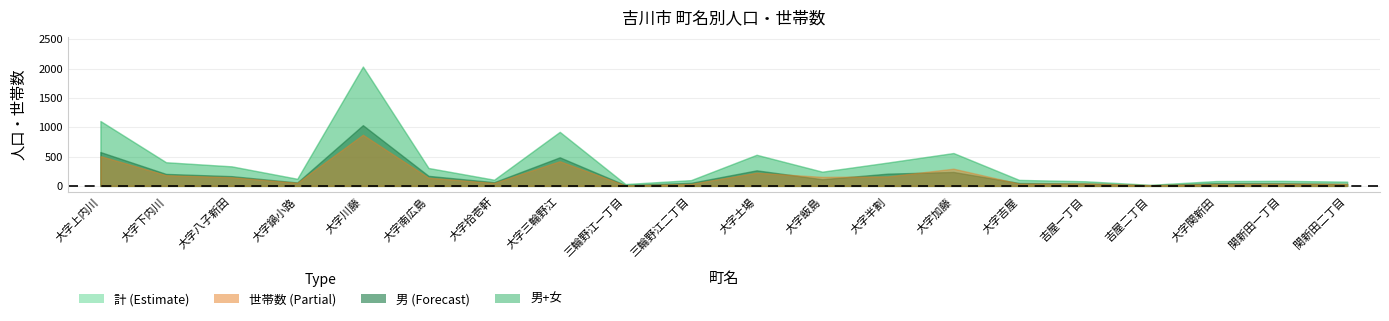

What is the highest value of the 男 series?

1035